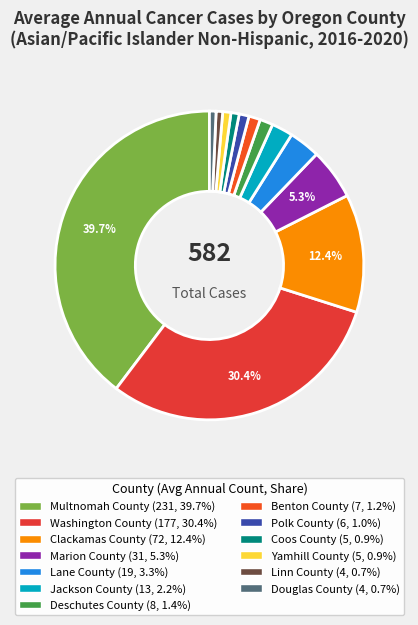

Which category has the smallest portion of the pie?

Linn County